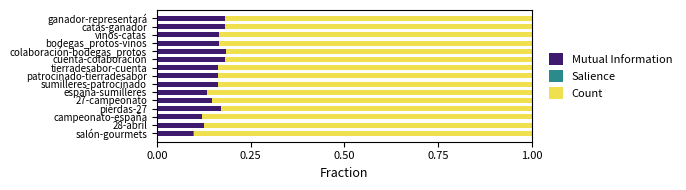

What is the sum of all Mutual Information values?

2.3